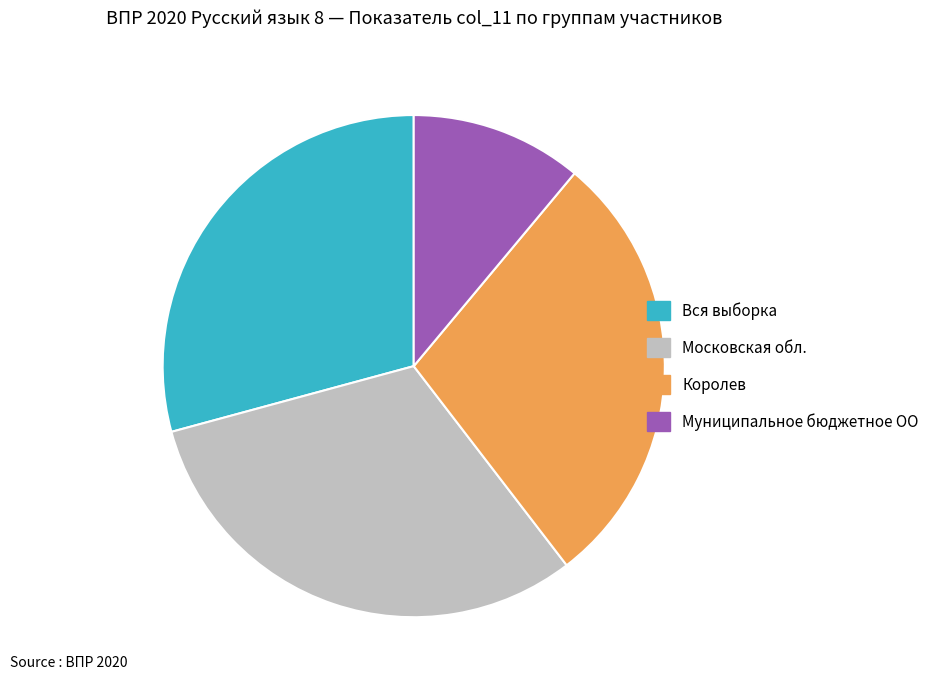

Rank the categories by value from lowest to highest.

Муниципальное бюджетное ОО, Королев, Вся выборка, Московская обл.